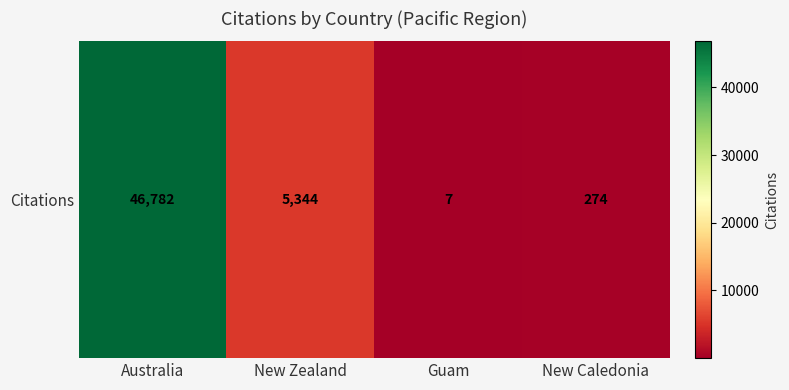

What is the sum of all values?

52407